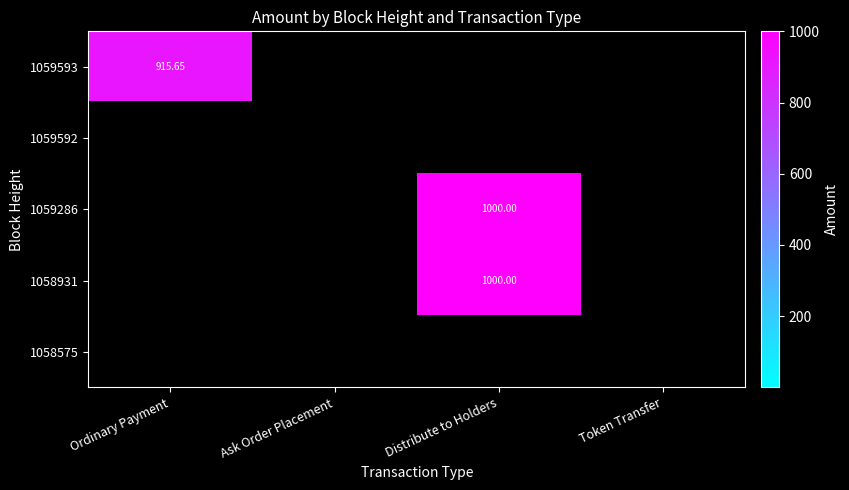

How many data points in 1059593 are above 0?

1